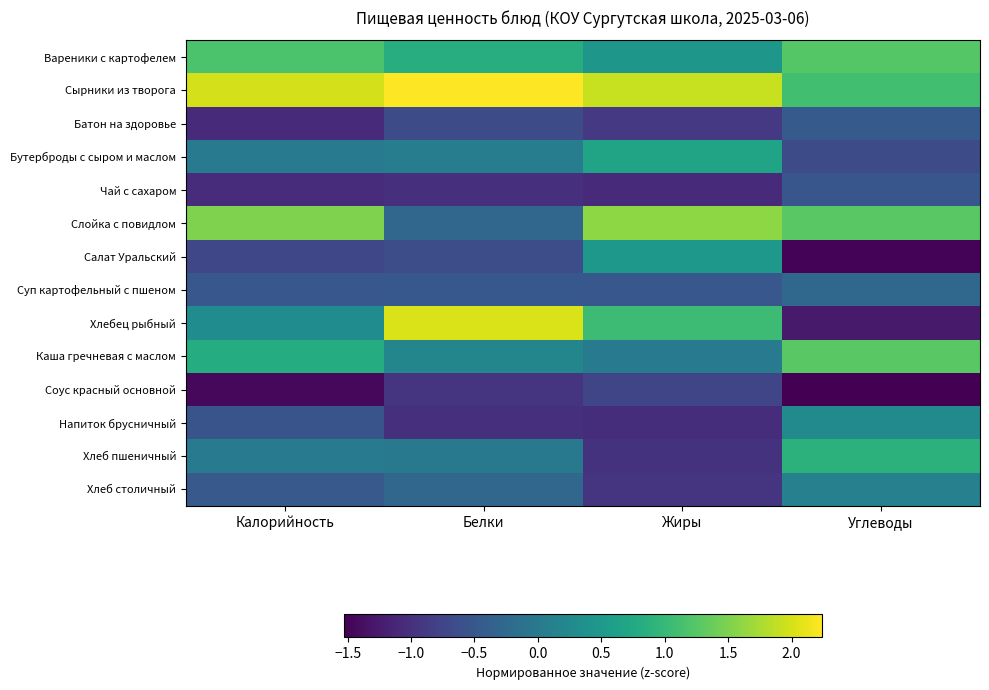

What is the spread (max minus min) of values at Белки?

3.3